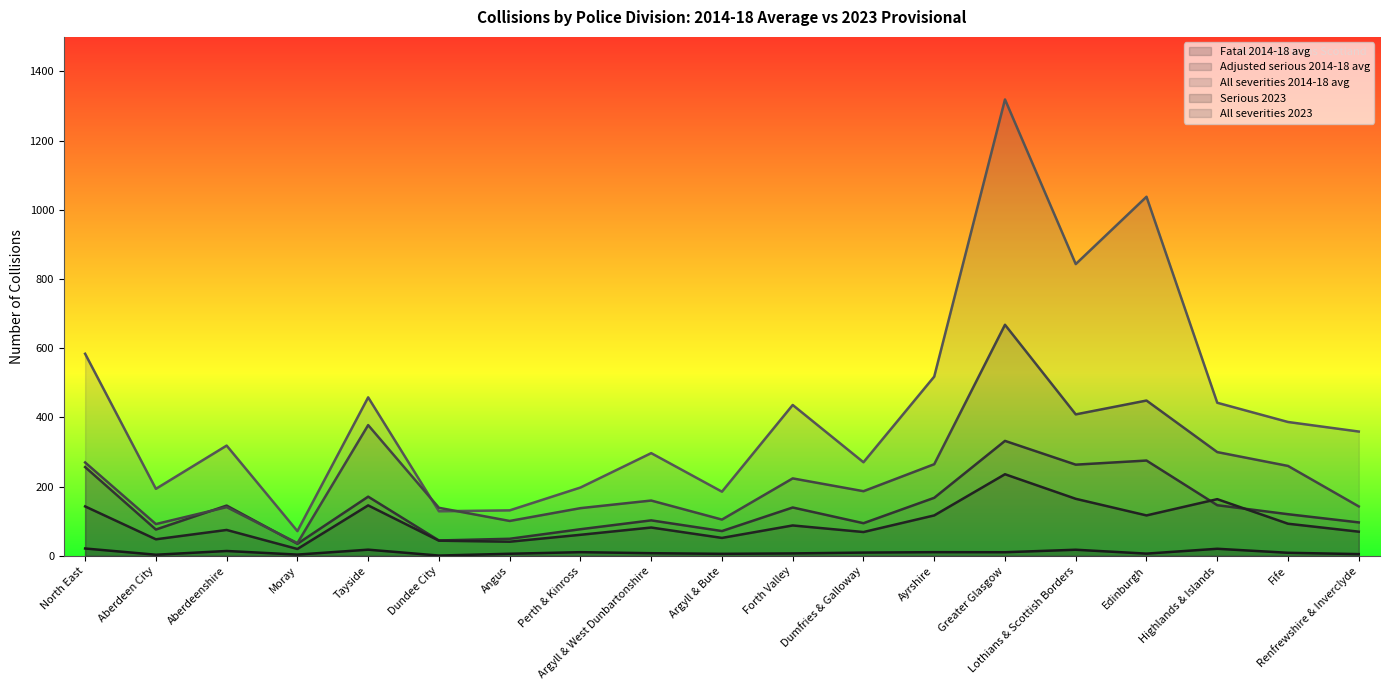

What is the sum of all All severities 2014-18 avg values?

8182.0